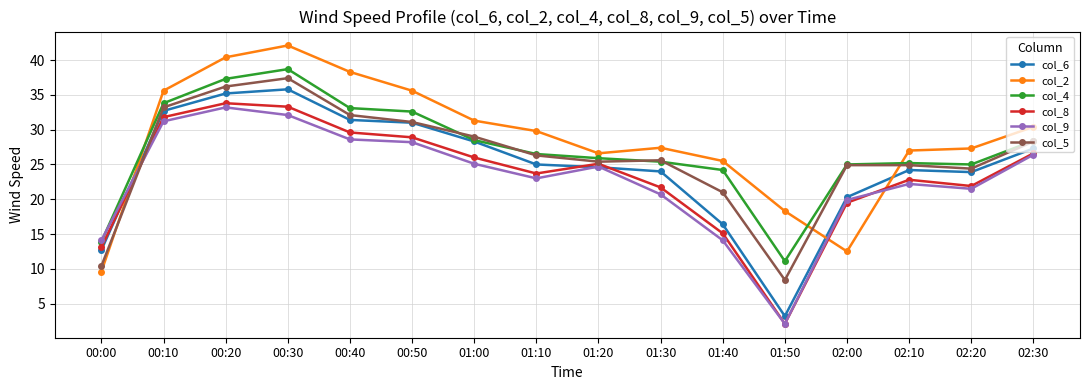

Between 00:00 and 02:10, which series saw the biggest shift?

col_2